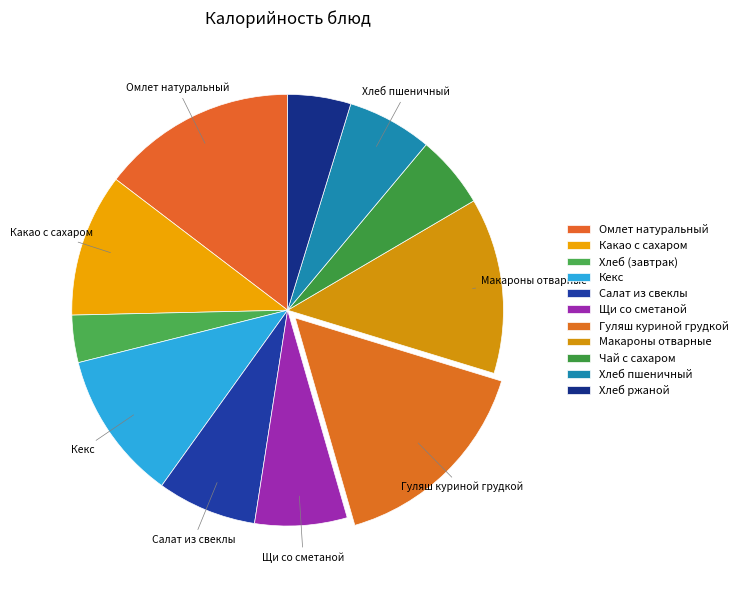

Approximately how many times larger is the value at Хлеб пшеничный compared to Какао с сахаром?

0.6